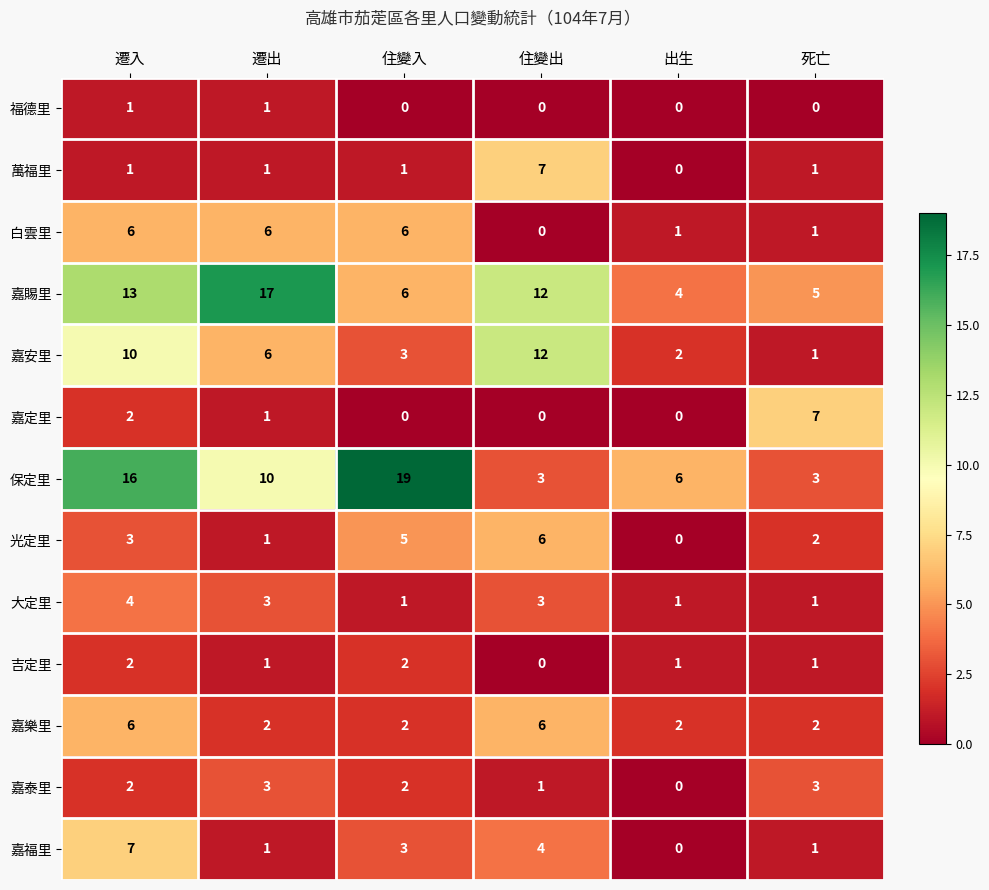

What is the difference between the highest and lowest values at 出生?

6